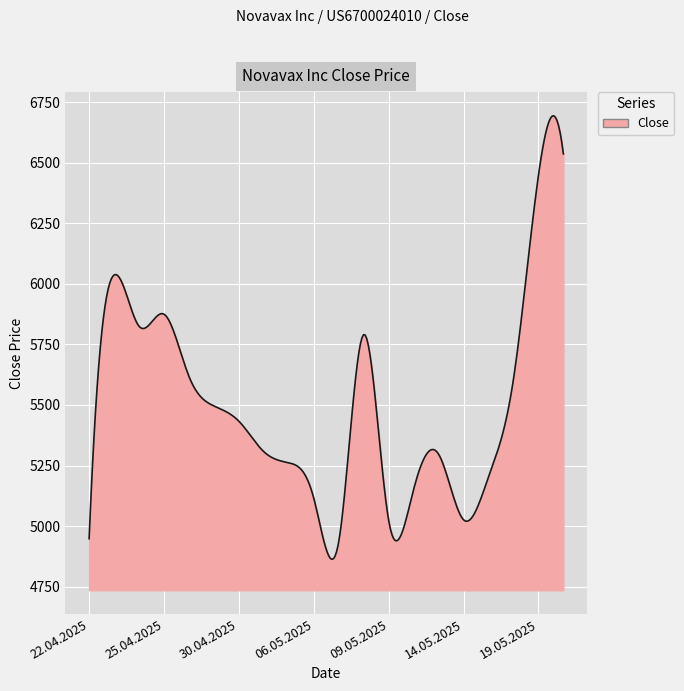

What is the difference between the maximum and minimum values?

1831.7